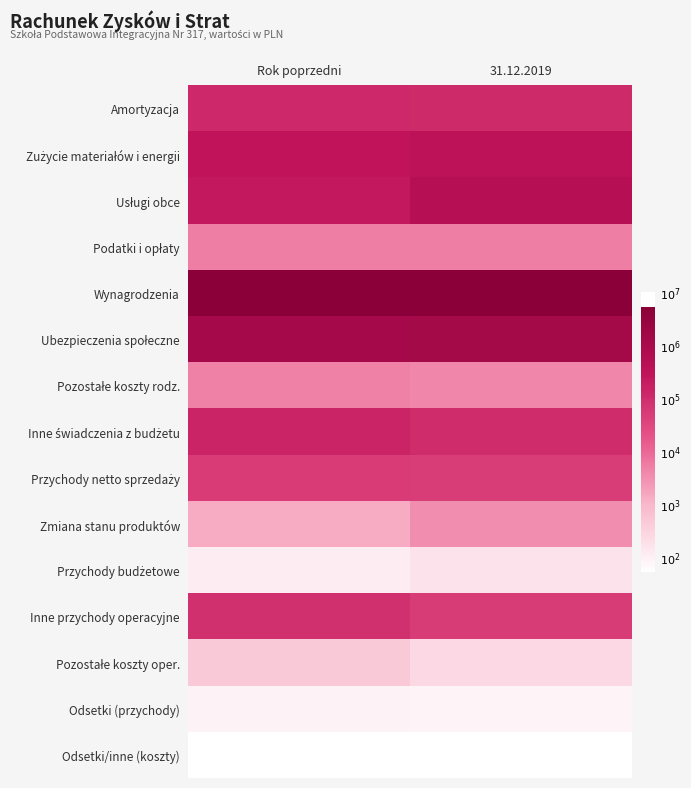

List the series in order of their peak value, highest first.

Wynagrodzenia, Ubezpieczenia społeczne, Usługi obce, Zużycie materiałów i energii, Inne świadczenia z budżetu, Amortyzacja, Inne przychody operacyjne, Przychody netto sprzedaży, Podatki i opłaty, Pozostałe koszty rodz., Zmiana stanu produktów, Pozostałe koszty oper., Przychody budżetowe, Odsetki (przychody), Odsetki/inne (koszty)